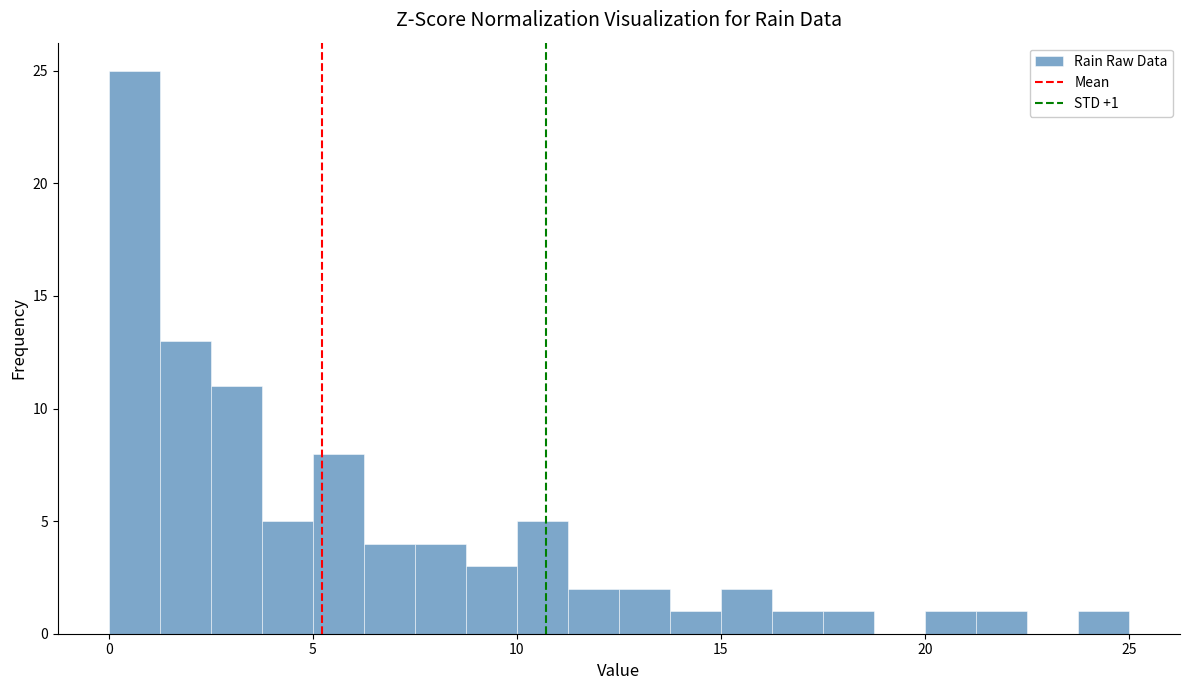

Read against the x-axis, roughly where is the centre of the tallest bar?

0.5